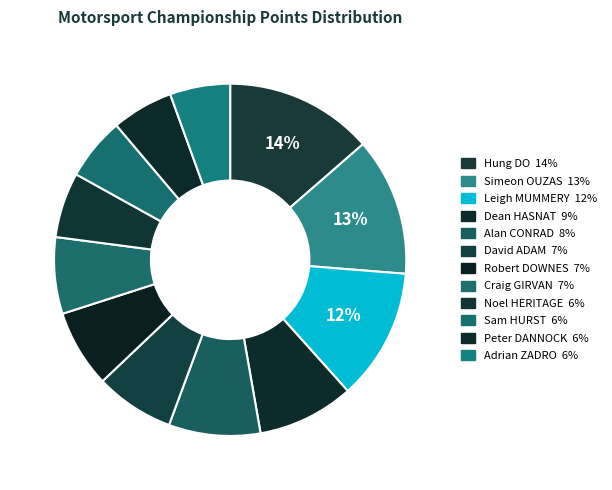

Count the number of slices in the pie.

12